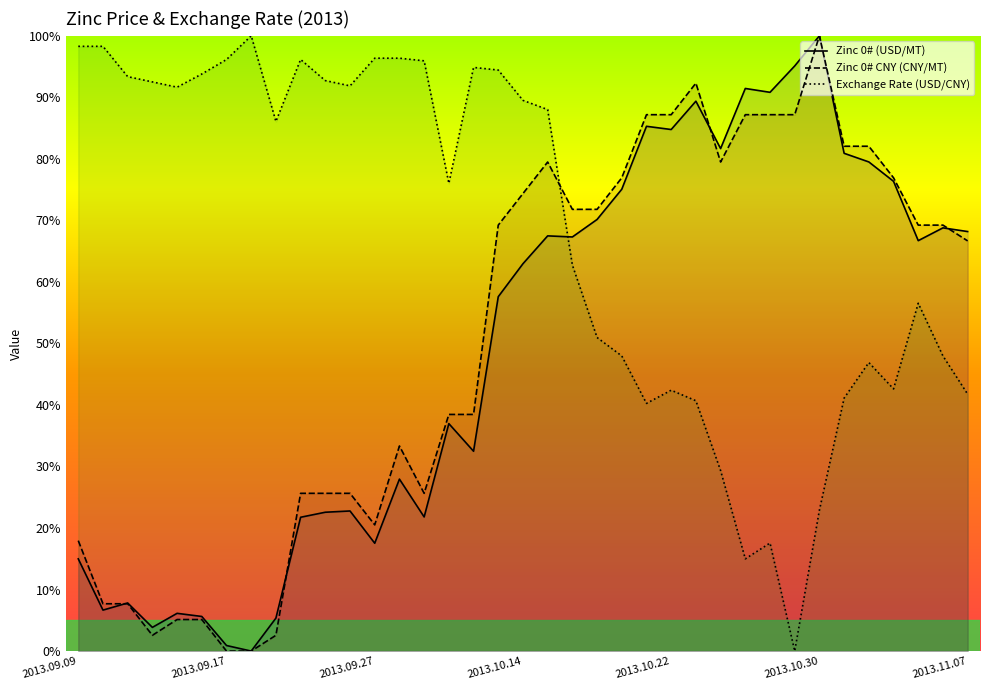

Is it true that Zinc 0# CNY (CNY/MT) equals 7.8 at 2013.10.22?

False